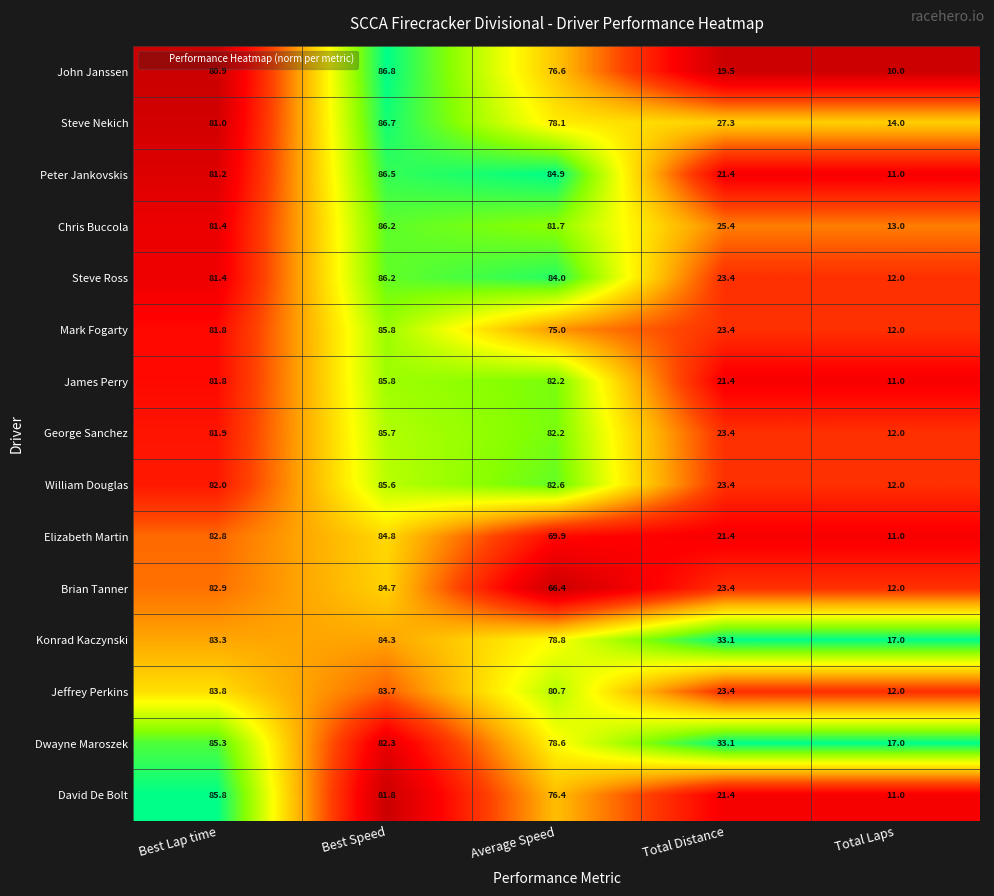

Which series changed the most between Best Lap time and Total Laps?

David De Bolt